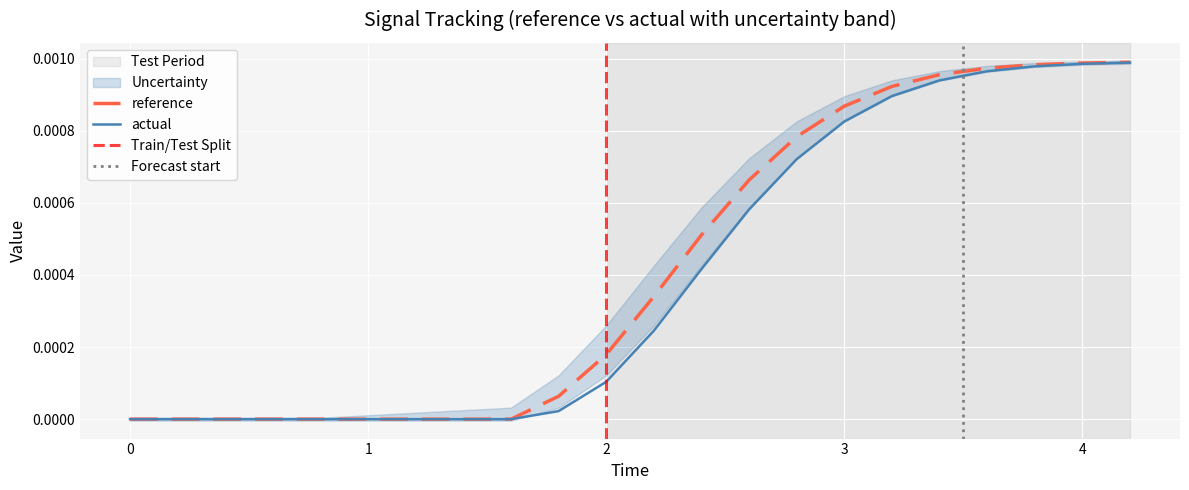

True or false: reference and actual intersect in this chart.

False